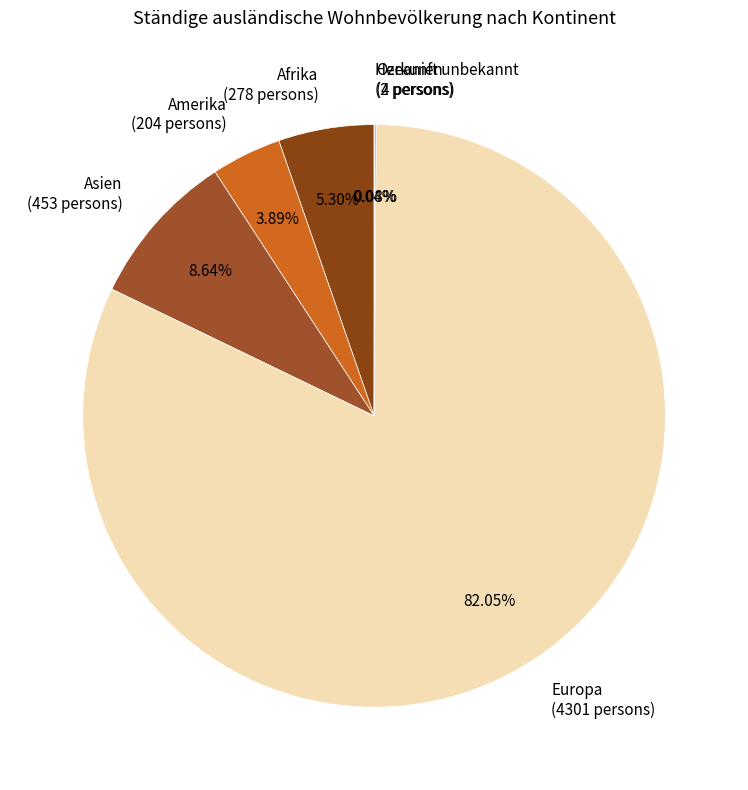

Is there any slice that represents more than half of the pie?

Yes